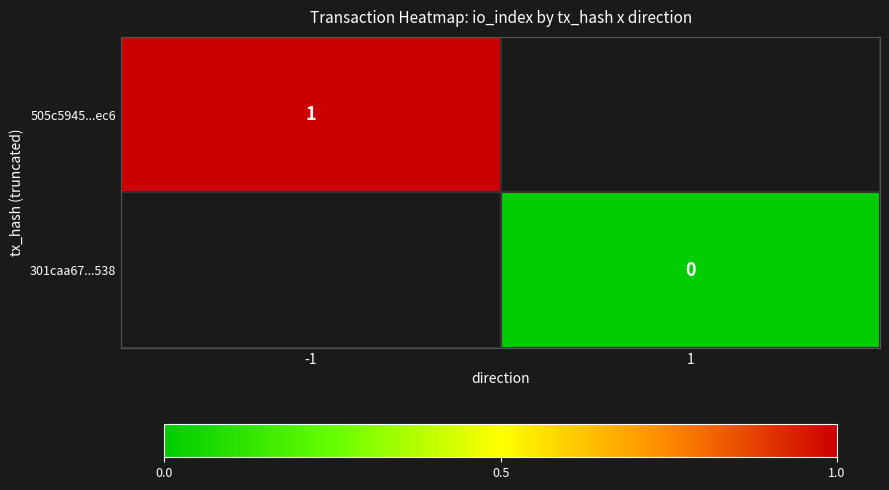

At how many categories does at least one series exceed 0?

1